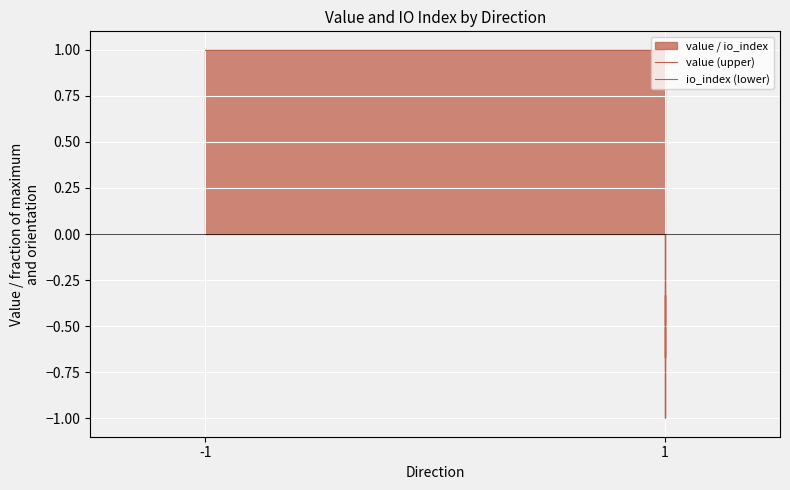

List the series in order of their peak value, highest first.

value (upper), io_index (lower)